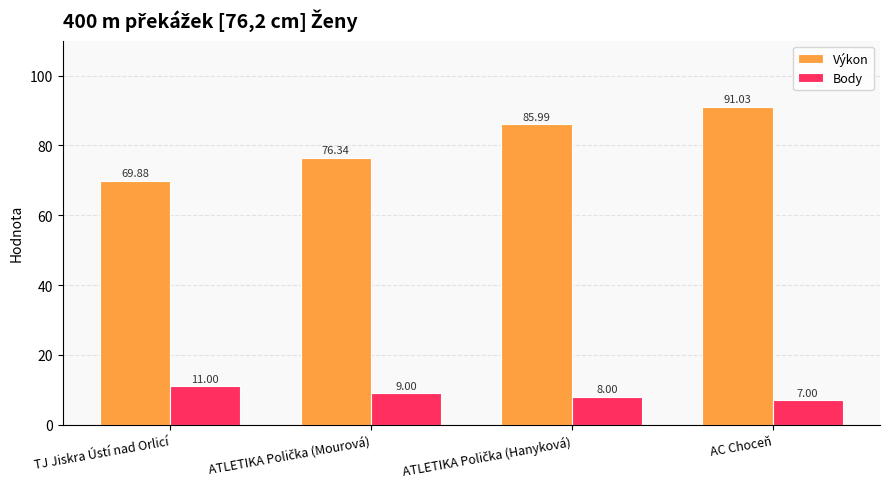

Which series has the largest range (max minus min)?

Výkon